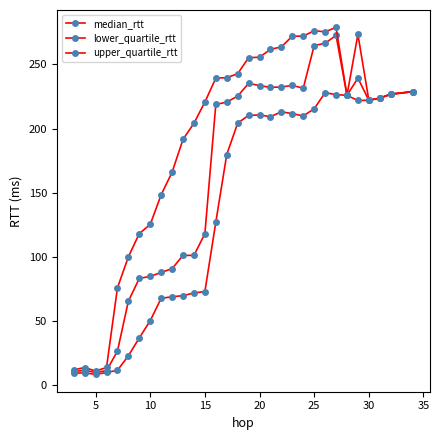

How many interior local valleys does the median_rtt series have?

6